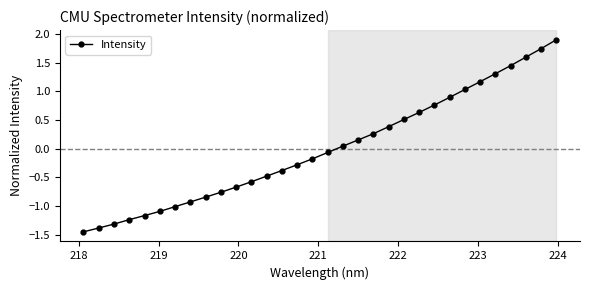

What is the difference between the maximum and minimum values?

3.4